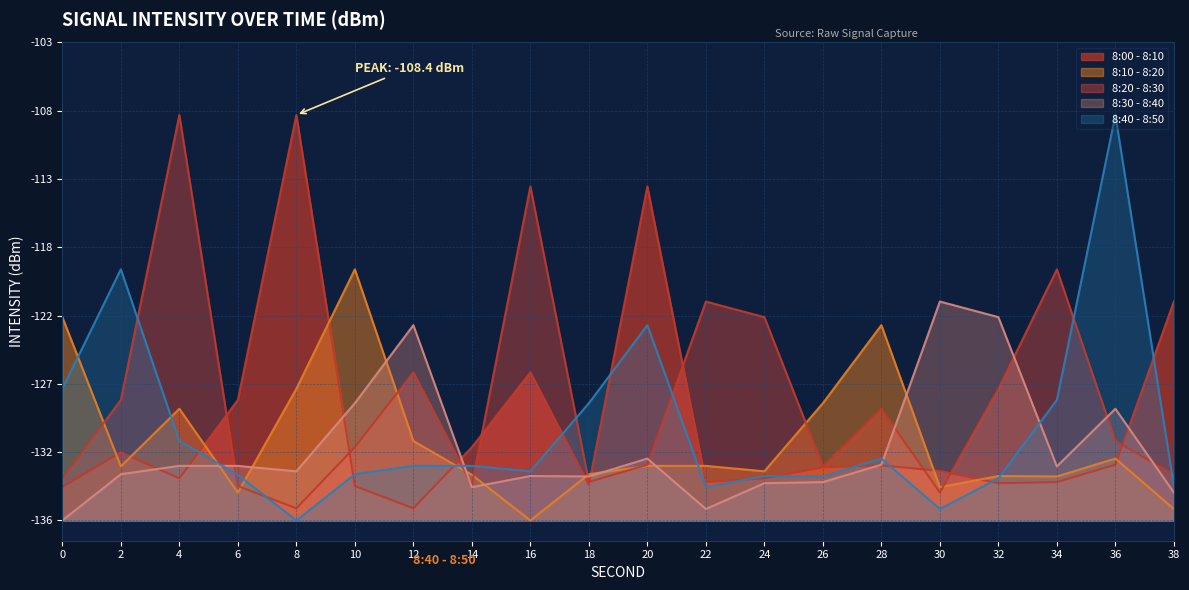

Rank the categories by 8:00 - 8:10 value from lowest to highest.

12, 0, 10, 18, 32, 34, 22, 4, 24, 30, 26, 28, 36, 2, 14, 6, 16, 38, 20, 8